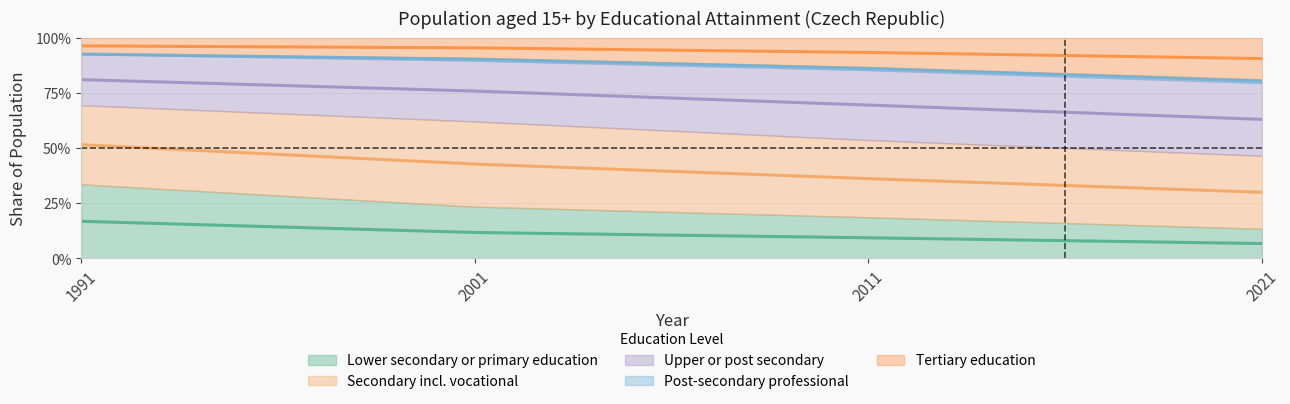

Is it true that Upper or post secondary equals 0.8 at 2001?

True